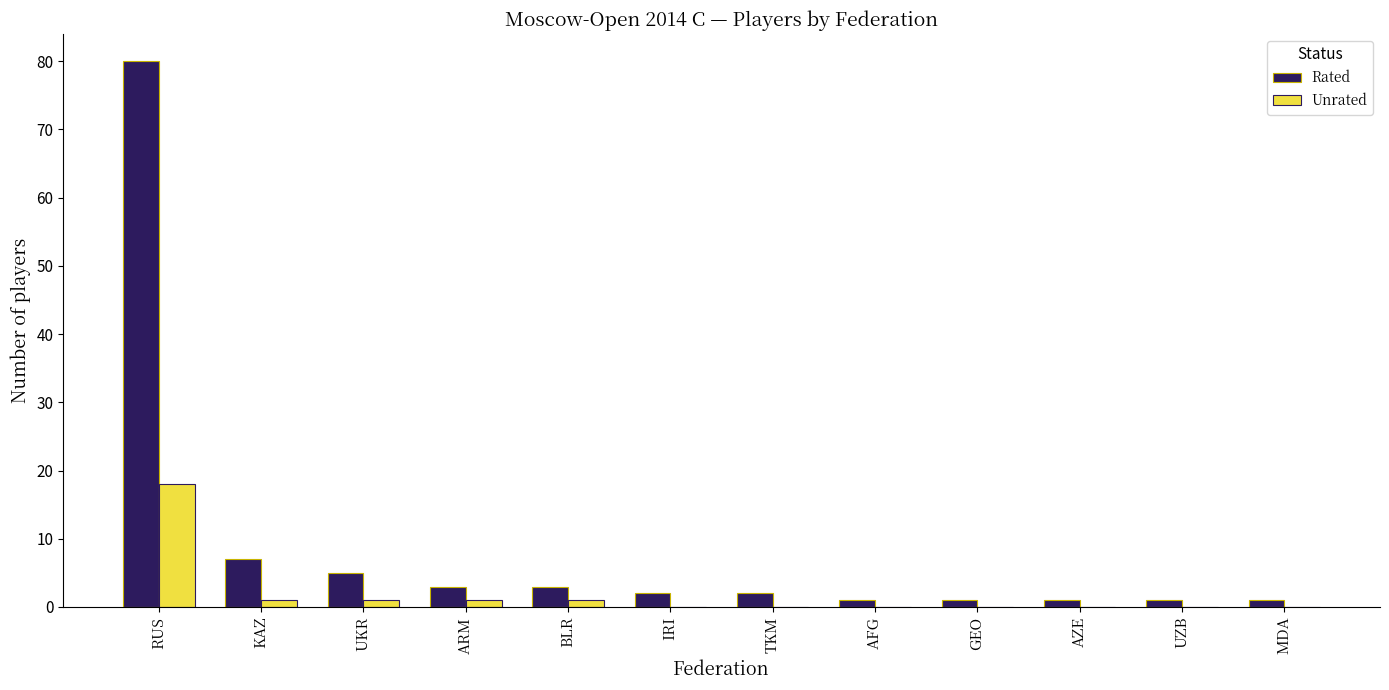

The value of Unrated at TKM is 0. True or false?

True